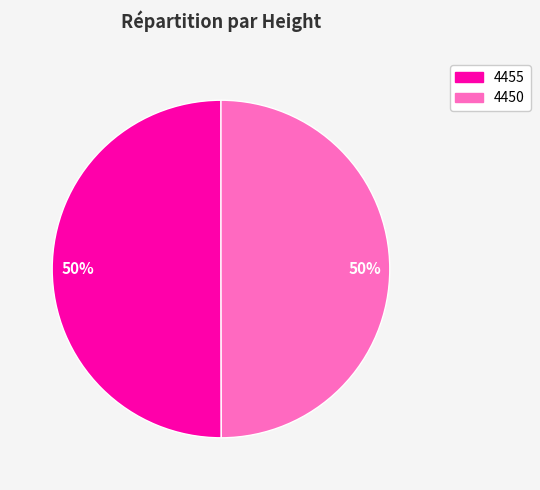

To the nearest percent, what is the combined percentage of 4450 and 4455?

100%